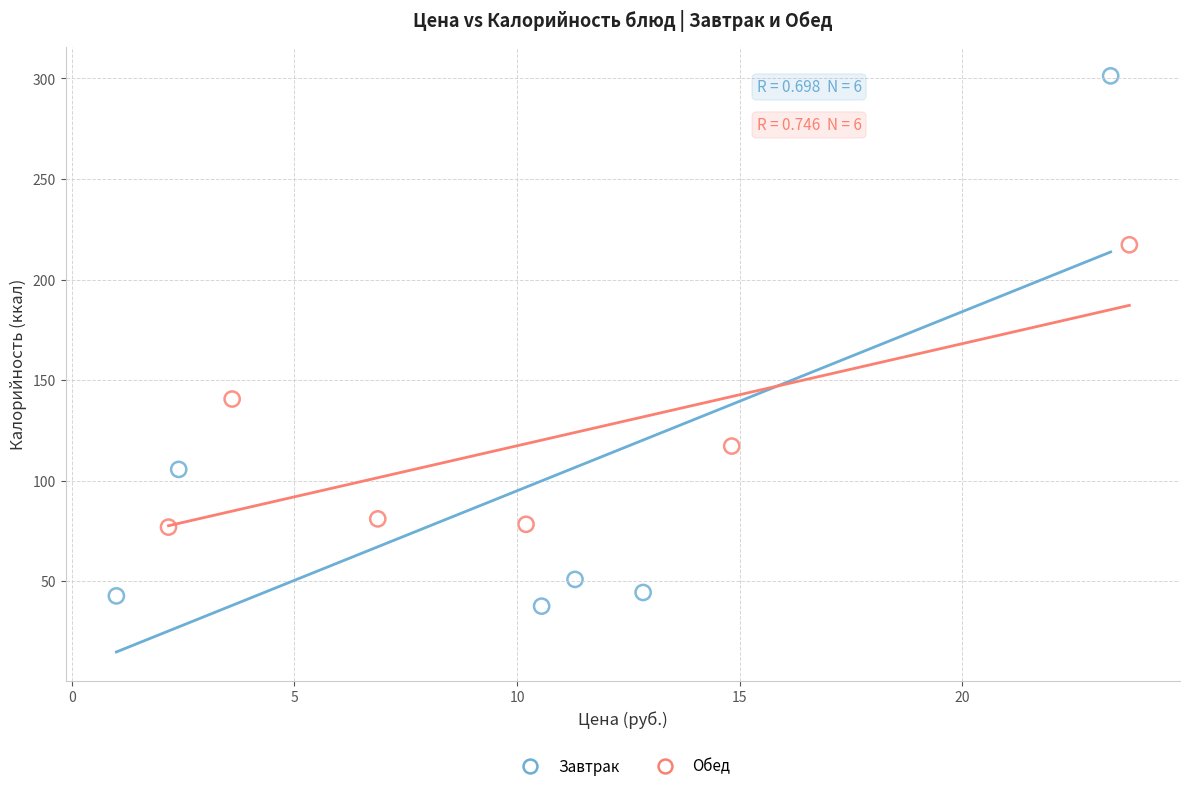

Which series contains the lowest Y value?

Завтрак